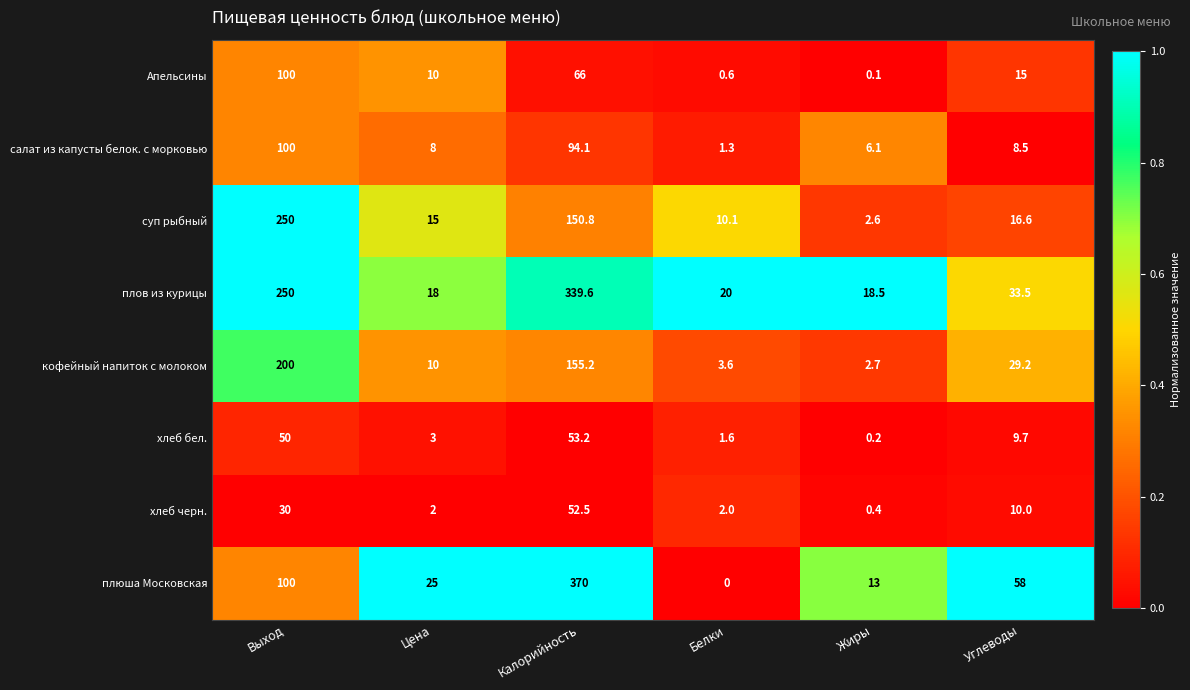

Which label corresponds to the largest value in the chart?

Калорийность